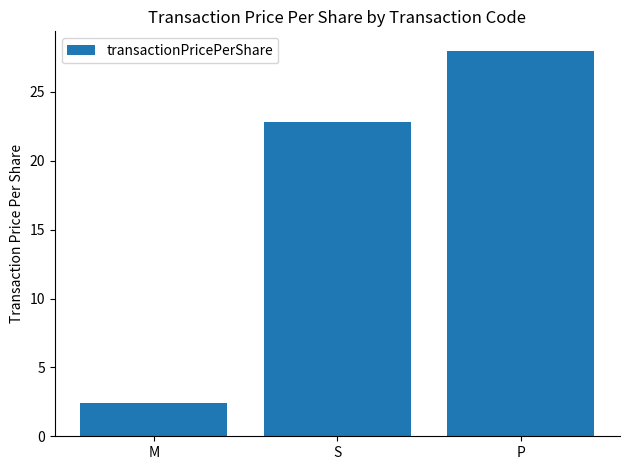

What is the label of the 2nd bar from the left?

S